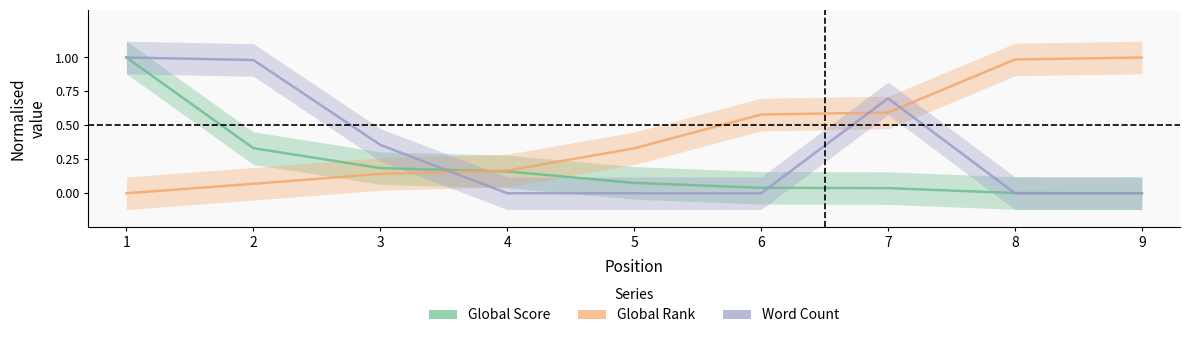

Which series has the largest range (max minus min)?

Global Score